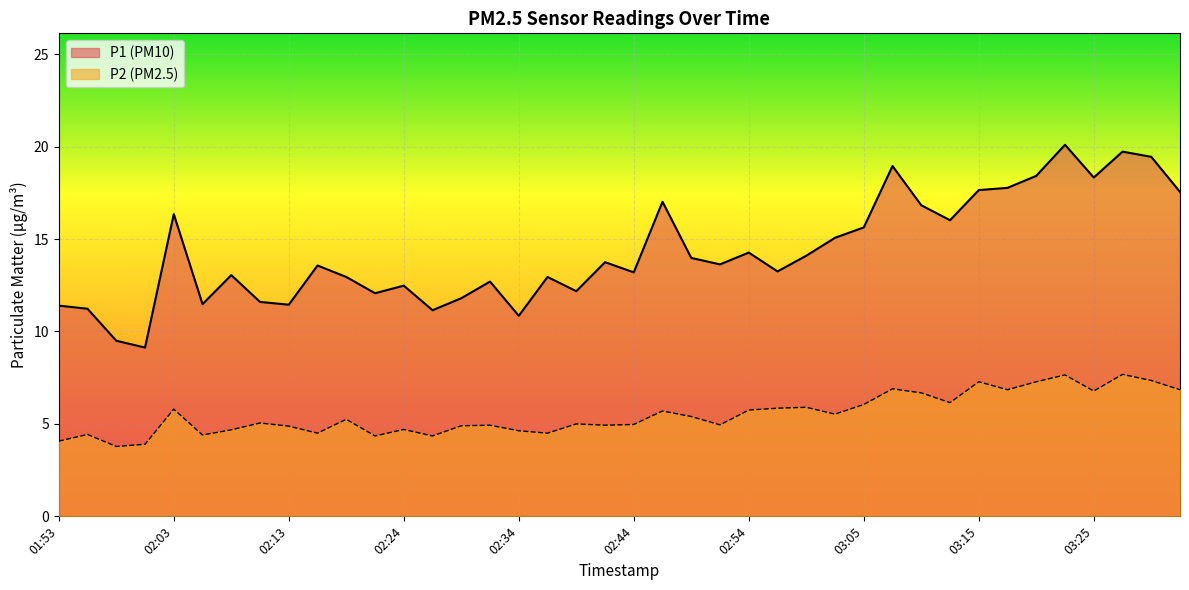

What is the spread (max minus min) of values at 03:07?

12.0